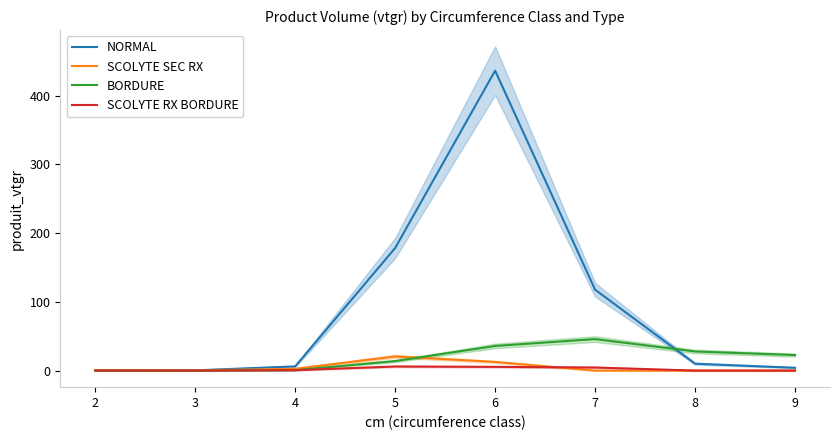

How many data points in NORMAL are less than 10?

4